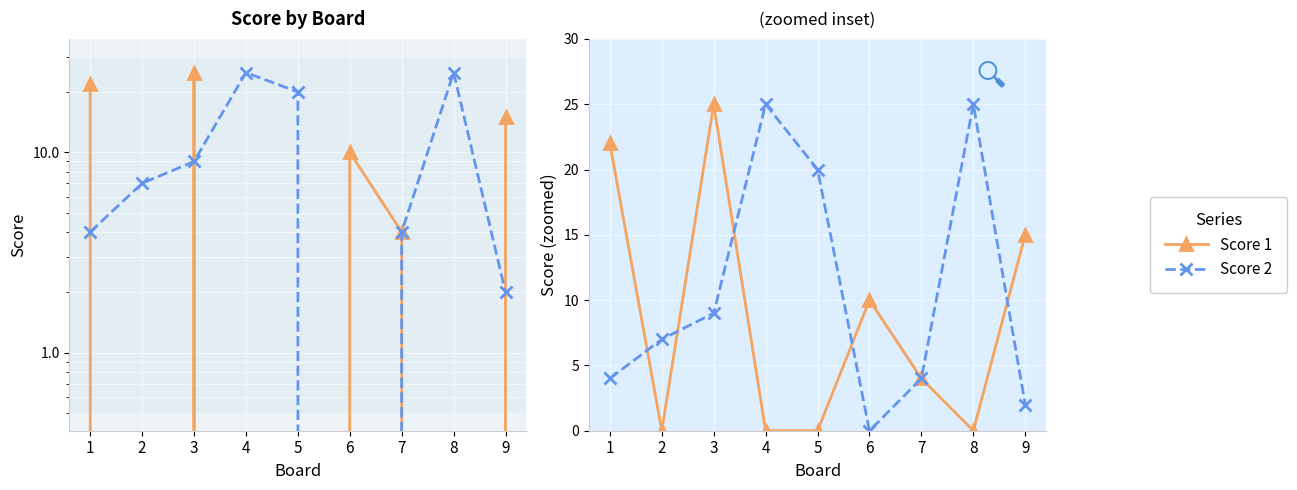

How many values in the Score 2 series exceed 7?

4